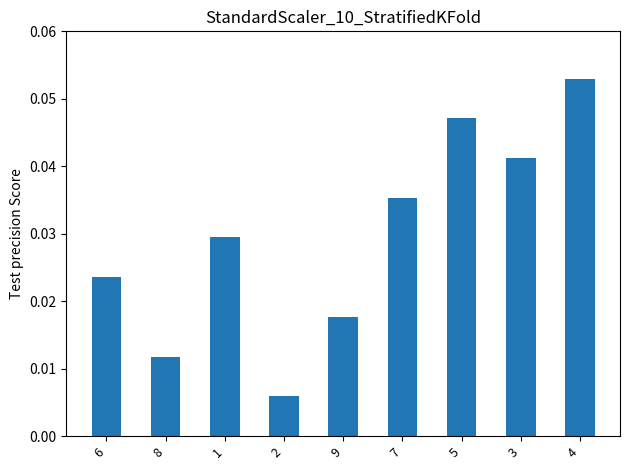

Are the bars grouped side by side (vs. stacked)?

No